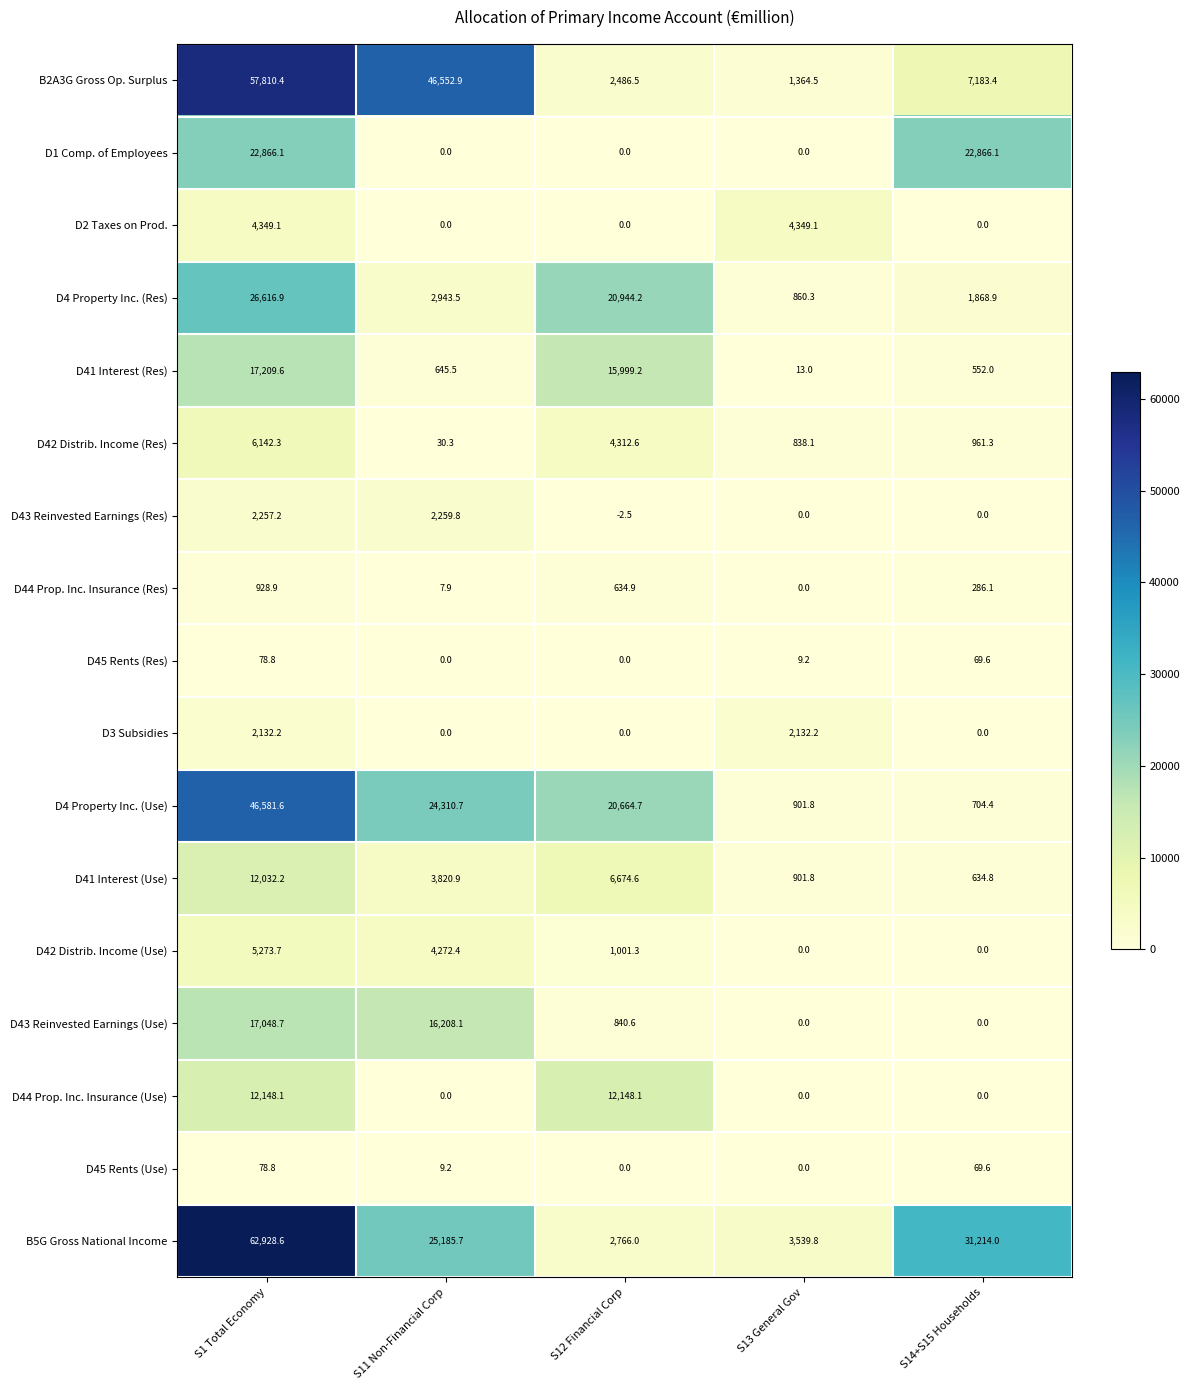

The value of D41 Interest (Res) at S13 General Gov is 13.0. True or false?

True